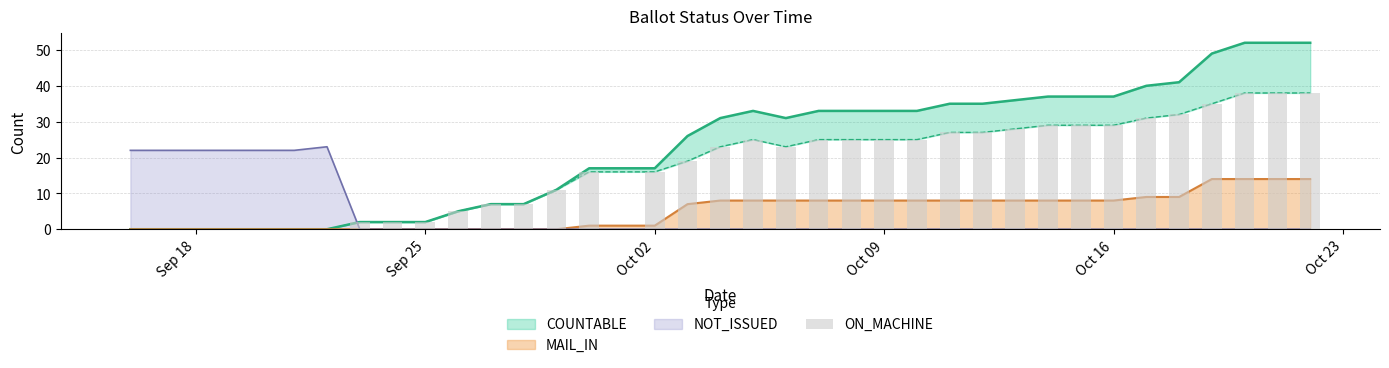

The chart shows a value of 0 at Sep 18. True or false?

True